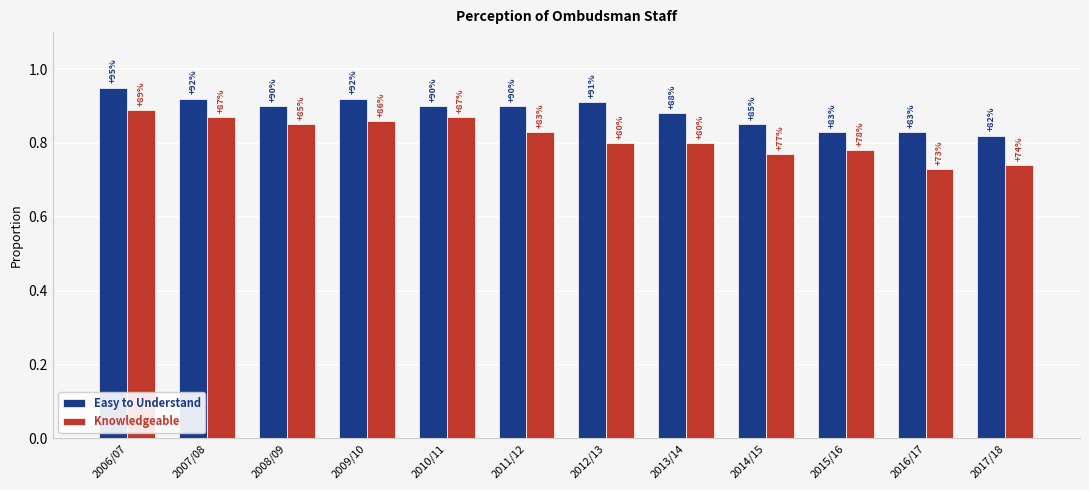

Reading left to right, list all the values displayed in this chart.

Easy to Understand: 2006/07=0.9	2007/08=0.9	2008/09=0.9	2009/10=0.9	2010/11=0.9	2011/12=0.9	2012/13=0.9	2013/14=0.9	2014/15=0.8	2015/16=0.8	2016/17=0.8	2017/18=0.8
Knowledgeable: 2006/07=0.9	2007/08=0.9	2008/09=0.8	2009/10=0.9	2010/11=0.9	2011/12=0.8	2012/13=0.8	2013/14=0.8	2014/15=0.8	2015/16=0.8	2016/17=0.7	2017/18=0.7